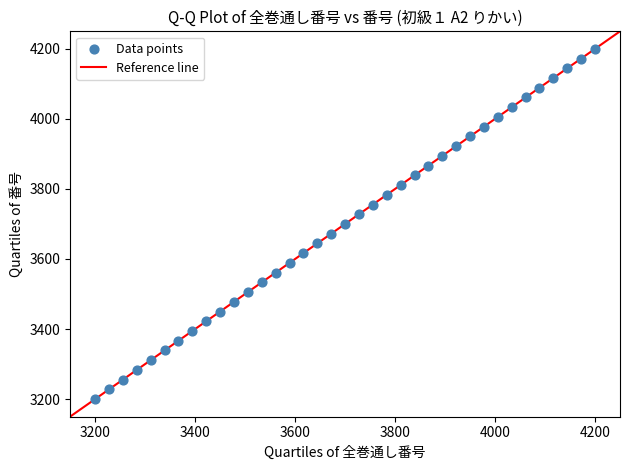

What is the range of X values (max minus min)?

1000.0